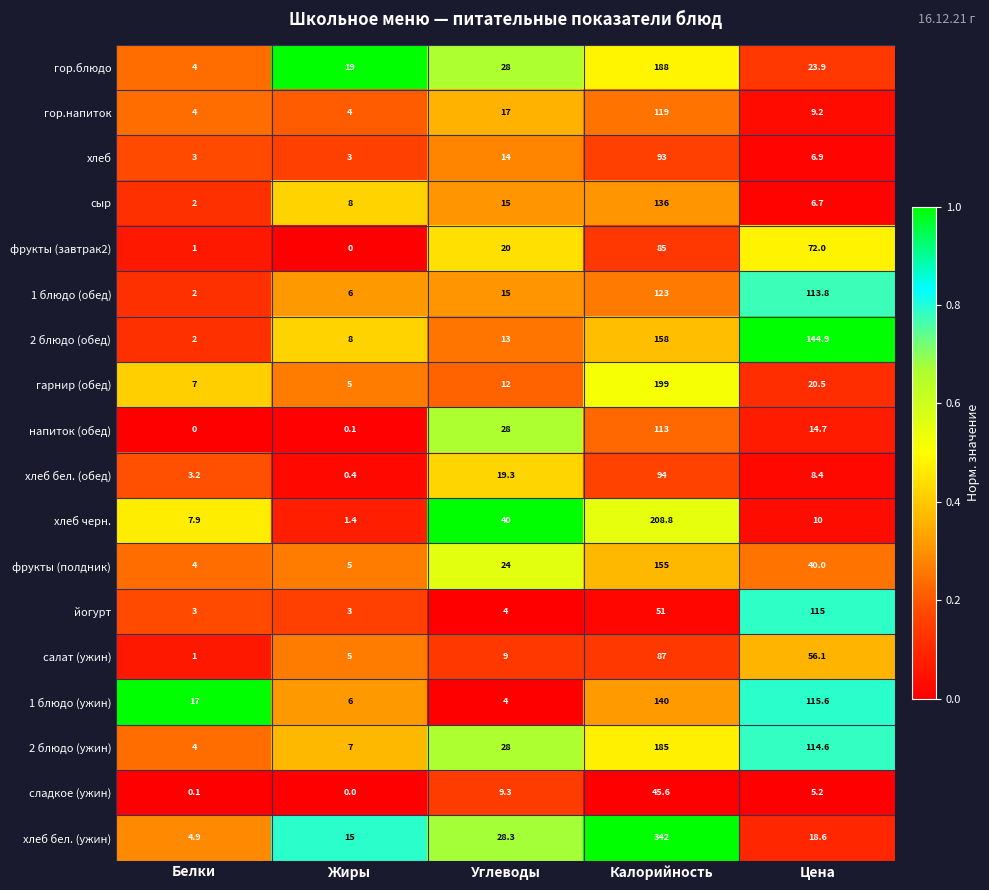

What is the difference between the highest and lowest values at Жиры?

19.0